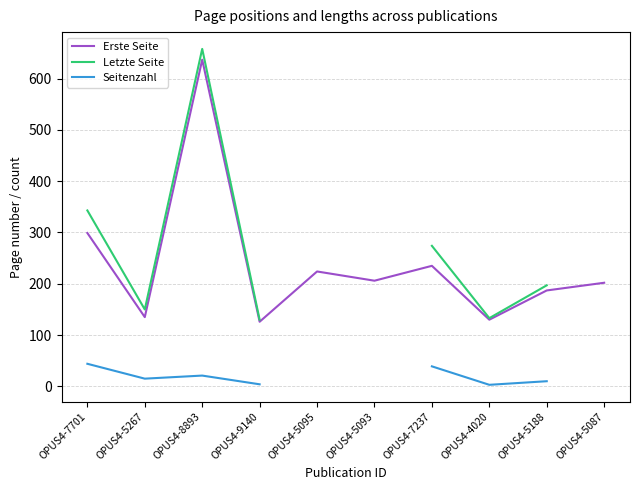

At which category does Erste Seite reach its first local valley?

OPUS4-5267